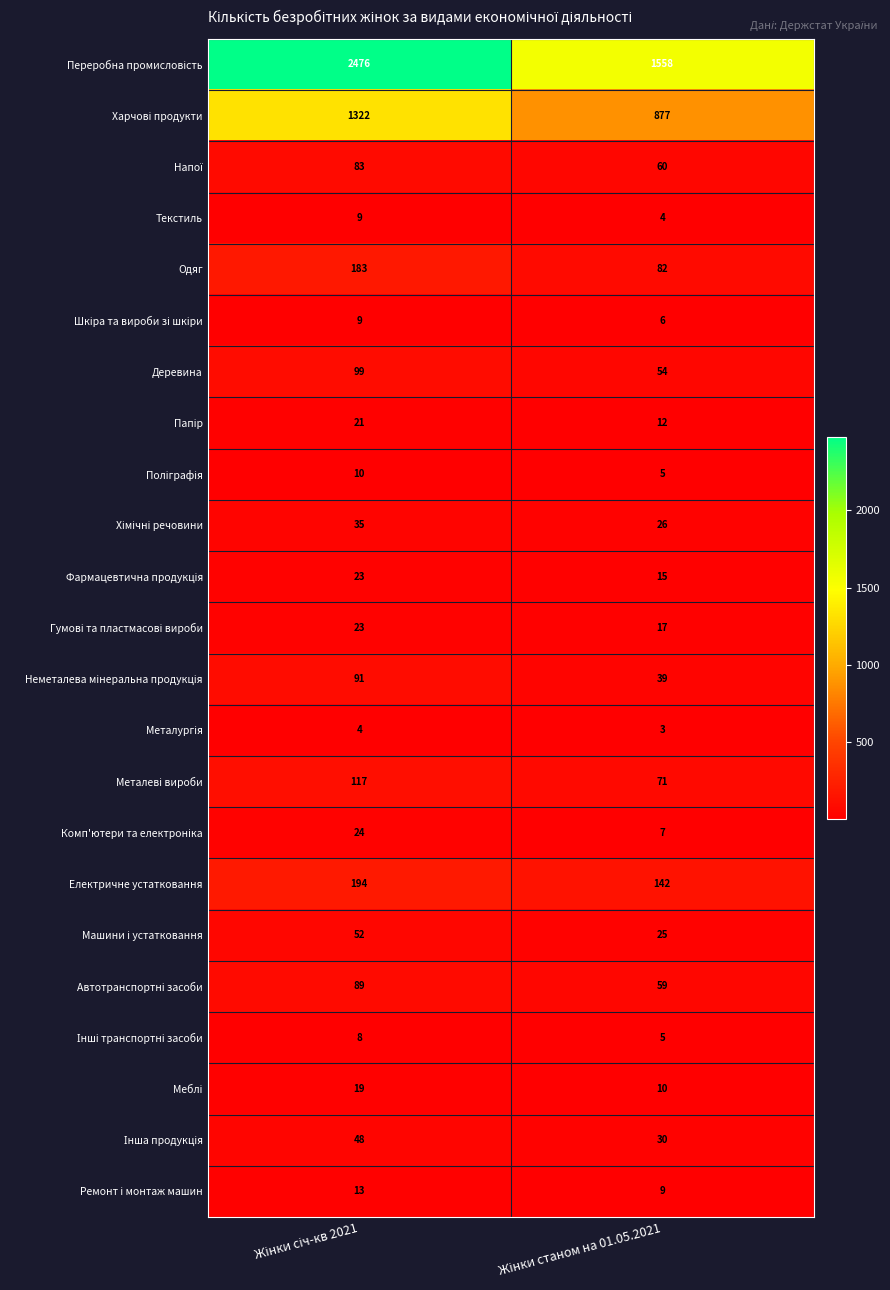

What is the maximum value shown in the chart?

2476